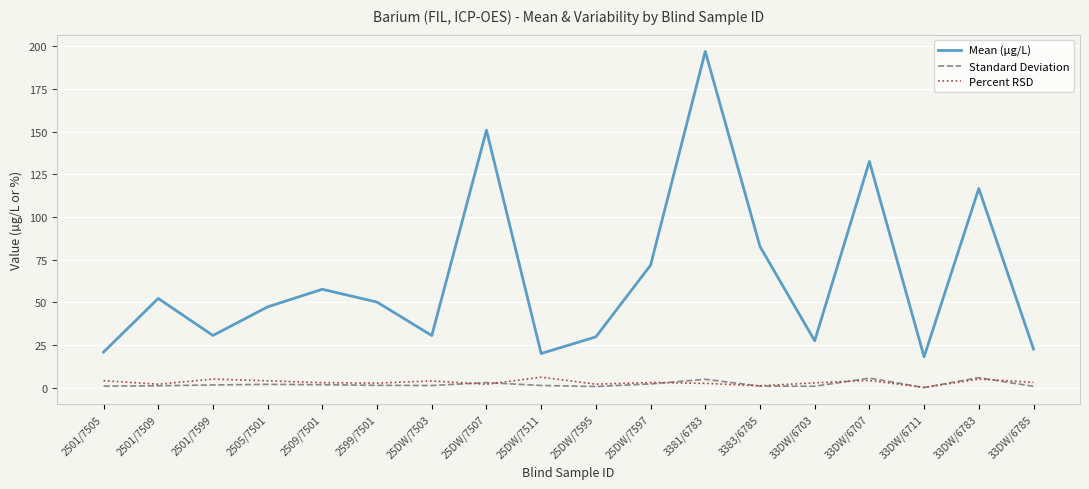

True or false: Standard Deviation and Mean (µg/L) intersect in this chart.

False